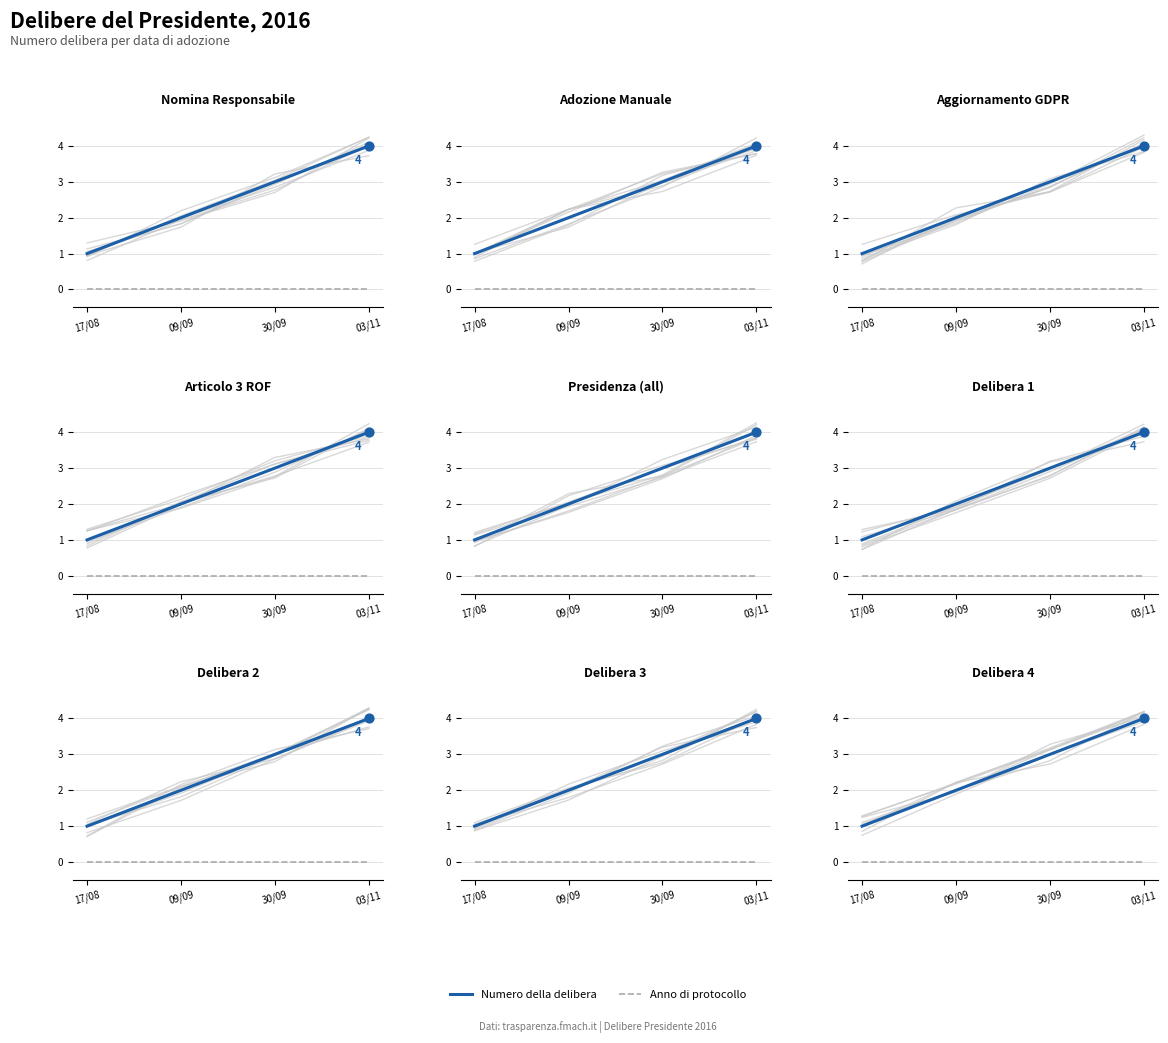

Which series has the largest total across all categories?

Numero della delibera